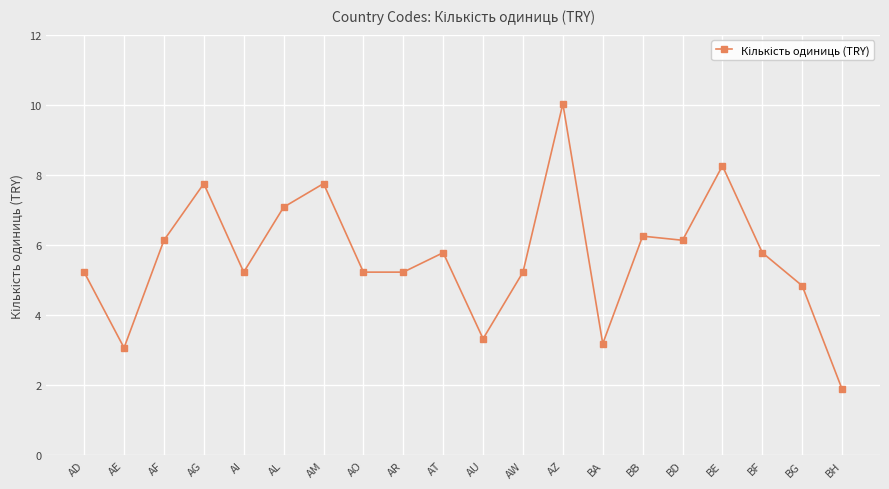

True or false: the data has more than 1 interior local peaks.

True